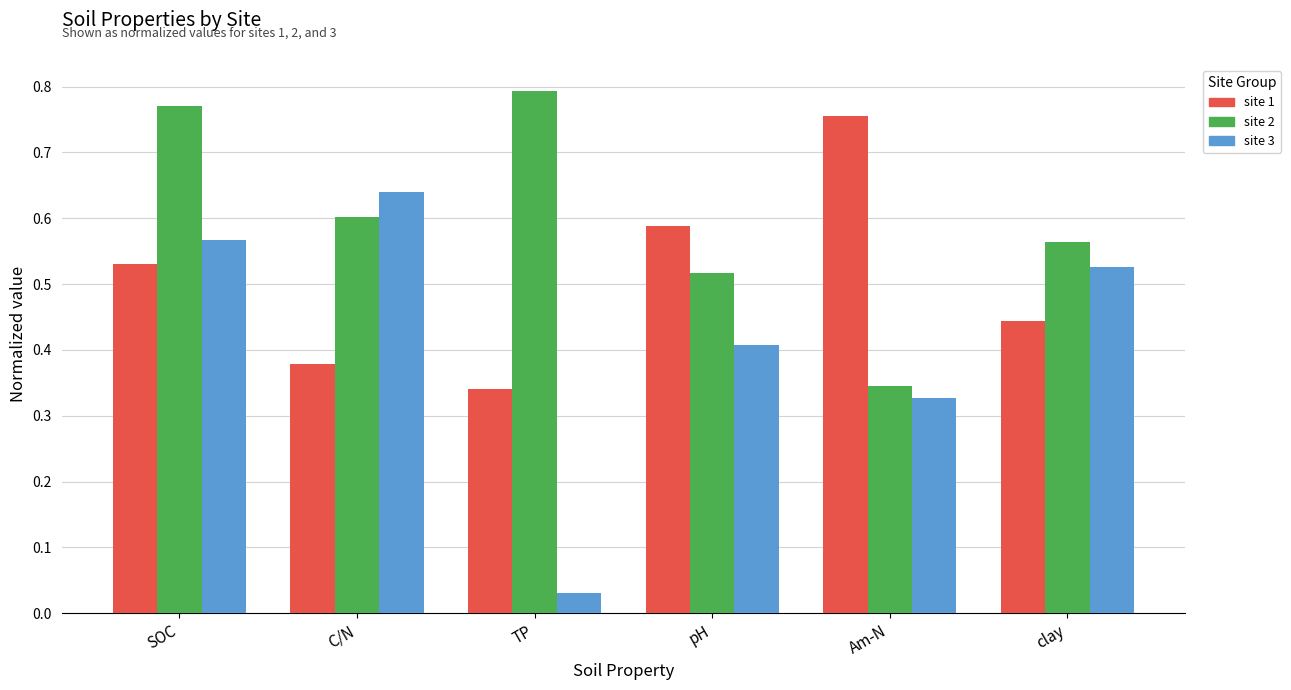

True or false: site 3 has a value of 0.4 at C/N.

False